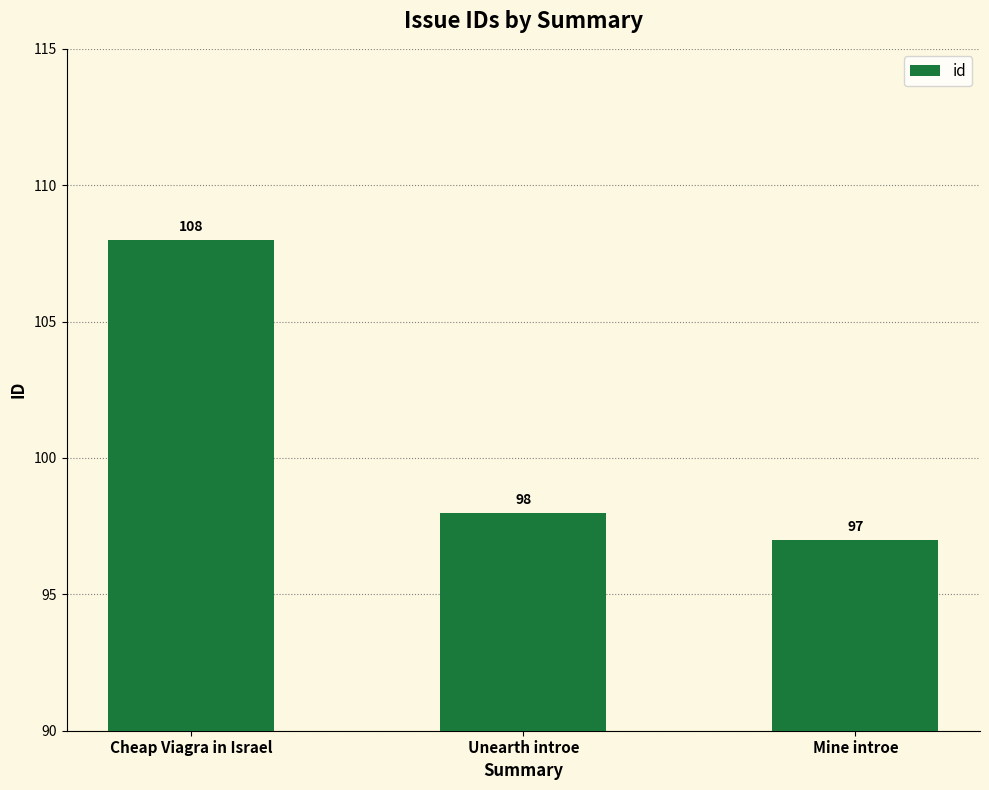

What is the average value?

101